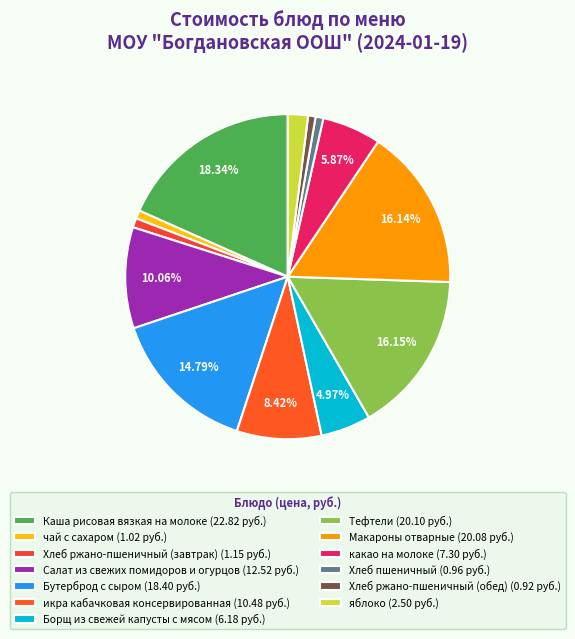

What is the ratio of the value at Хлеб ржано-пшеничный (завтрак) to the value at какао на молоке?

0.2